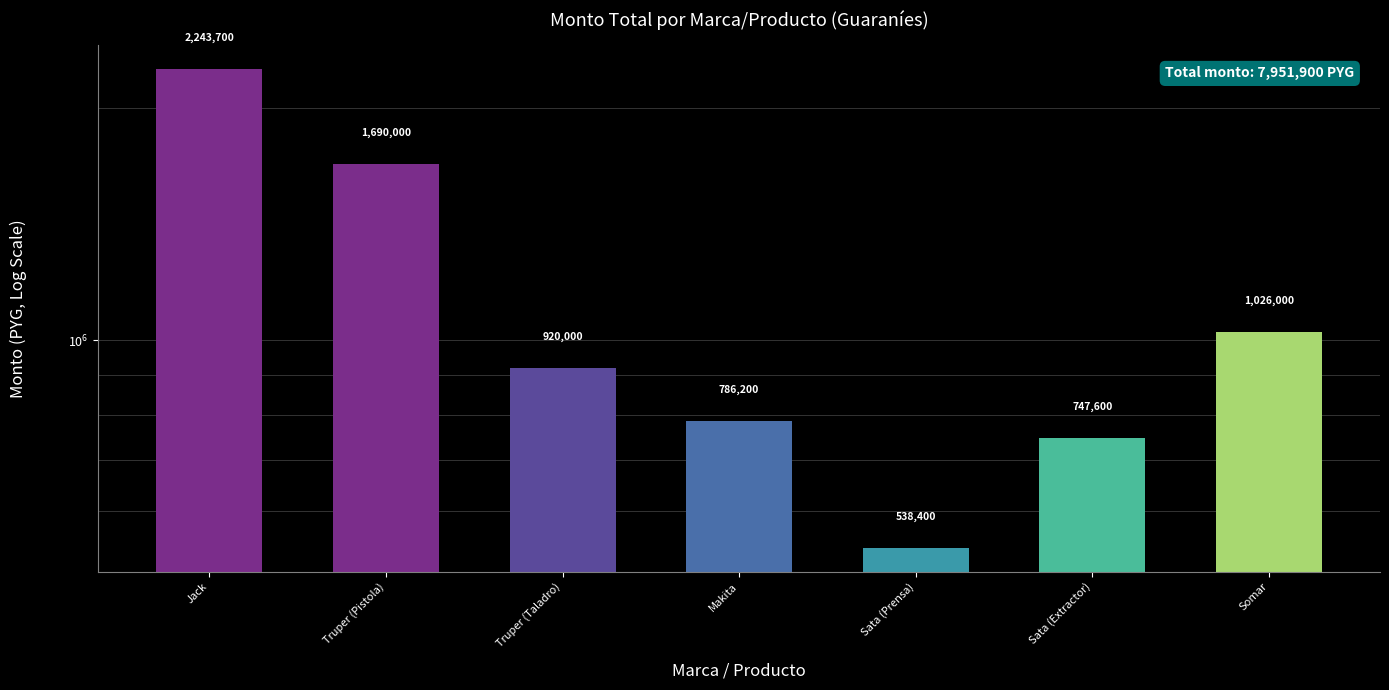

Count the number of data series in this chart.

1